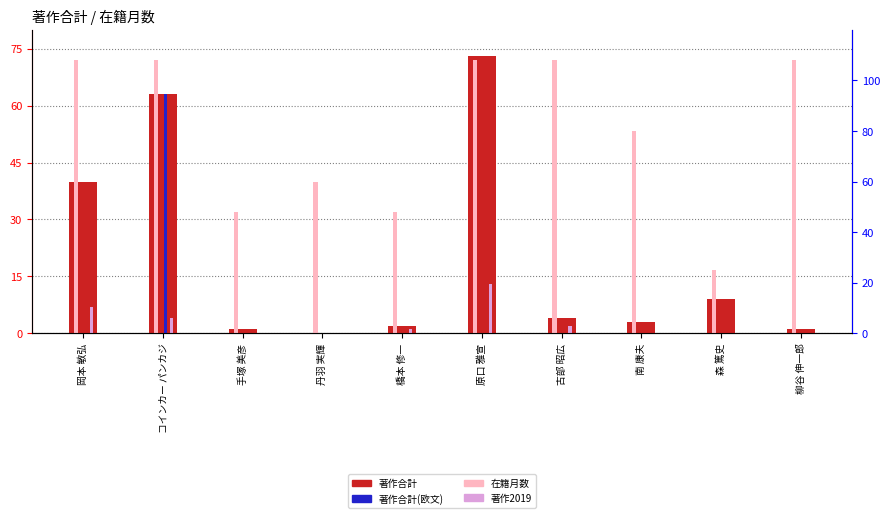

Reading left to right, transcribe all the data shown in this chart.

著作合計: 40	63	1	0	2	73	4	3	9	1
著作合計(欧文): 0	63	0	0	0	0	0	0	0	0
著作2019: 7	4	0	0	1	13	2	0	0	0
在籍月数: 108	108	48	60	48	108	108	80	25	108